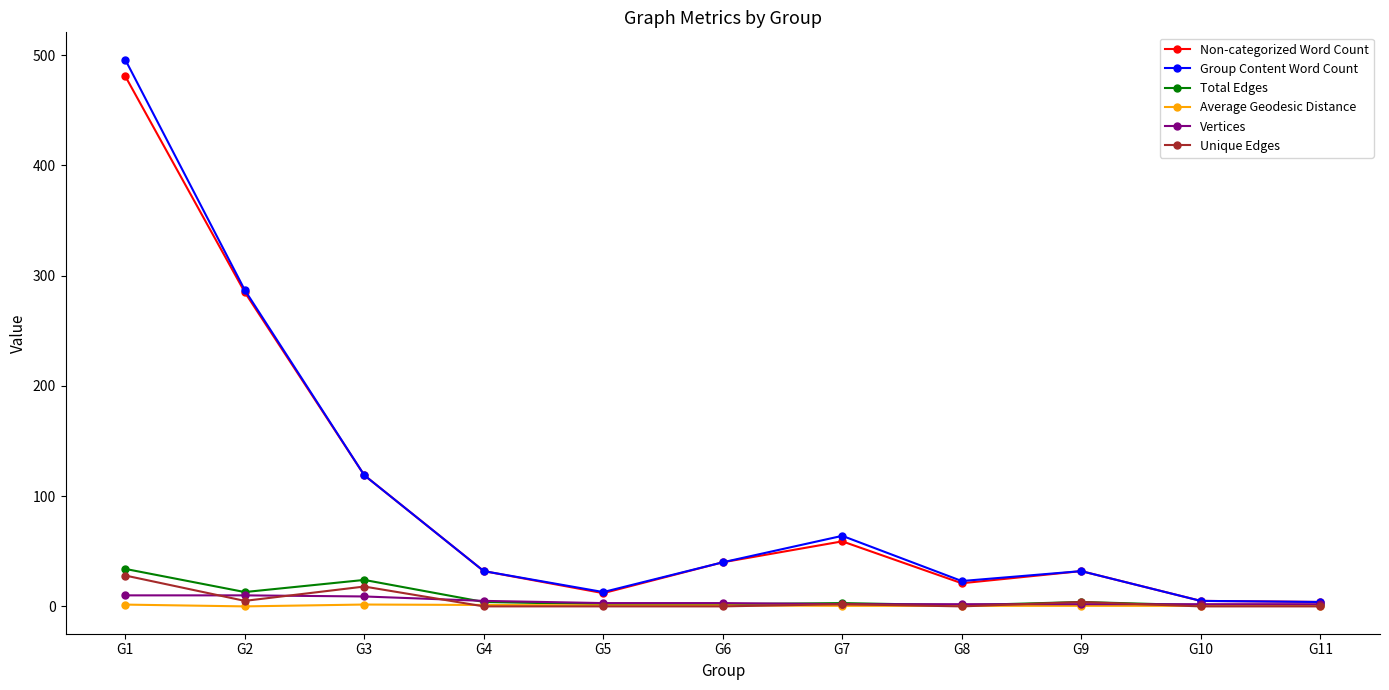

What is the value of the Group Content Word Count point at the 7th from the left?

64.0